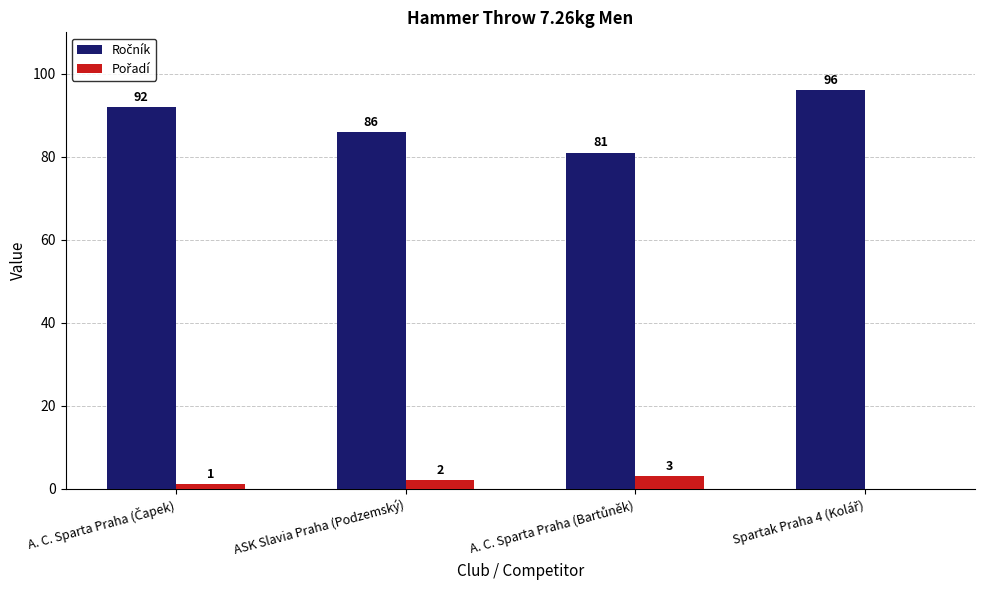

What is the greatest value displayed?

96